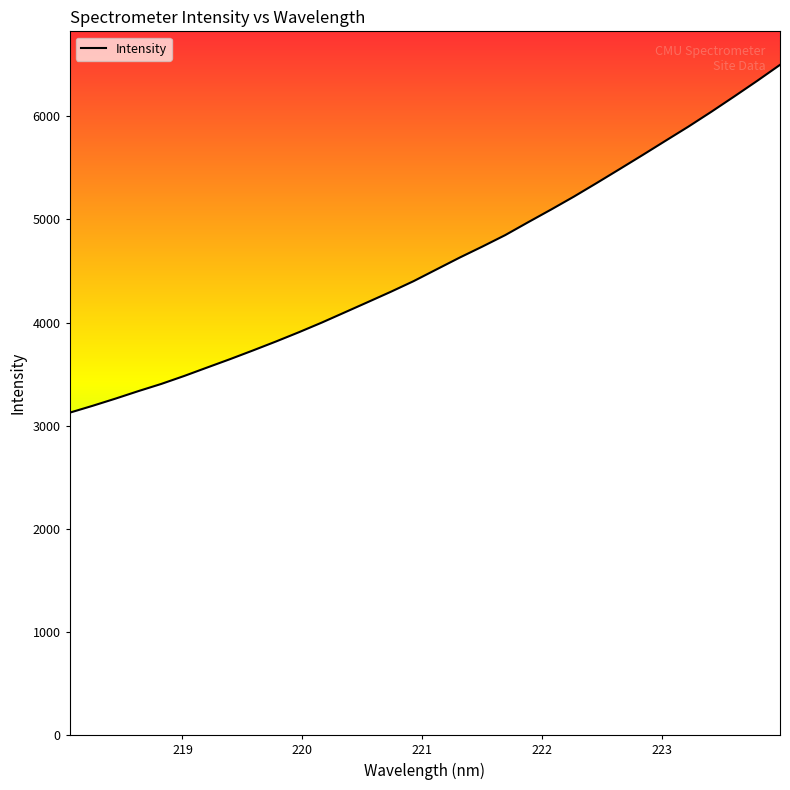

What is the minimum value shown in the chart?

3125.9